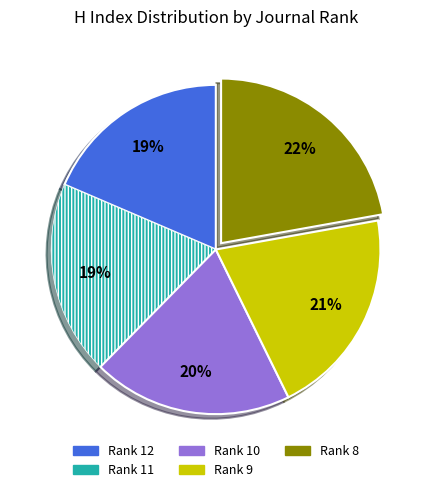

Is the sum of Rank 8 and Rank 11 greater than half?

No